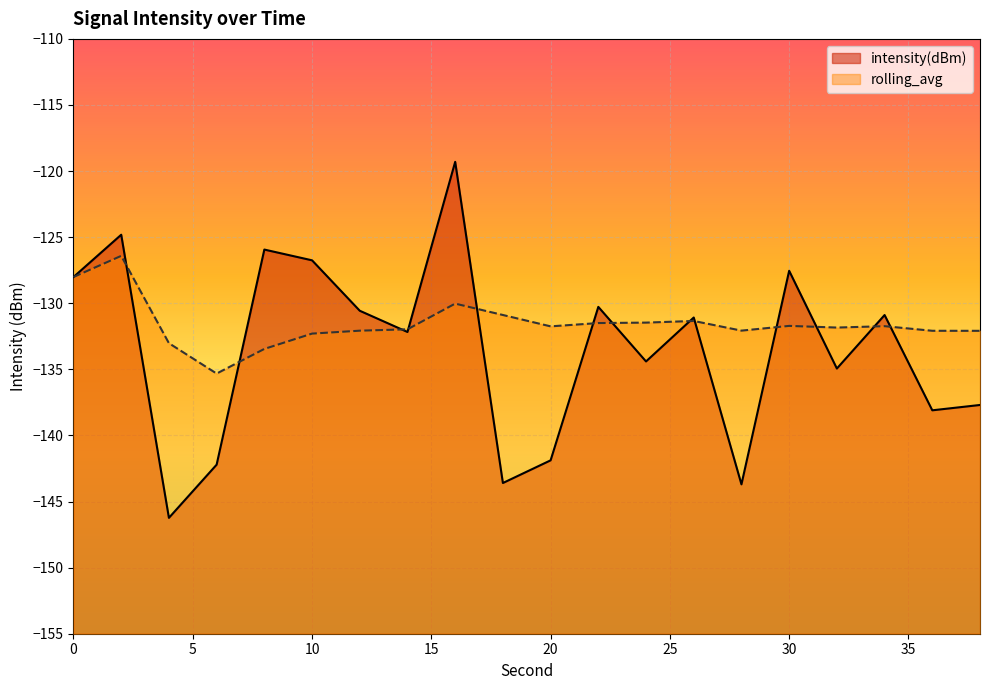

What is the difference between the maximum and minimum values in the rolling_avg series?

8.9